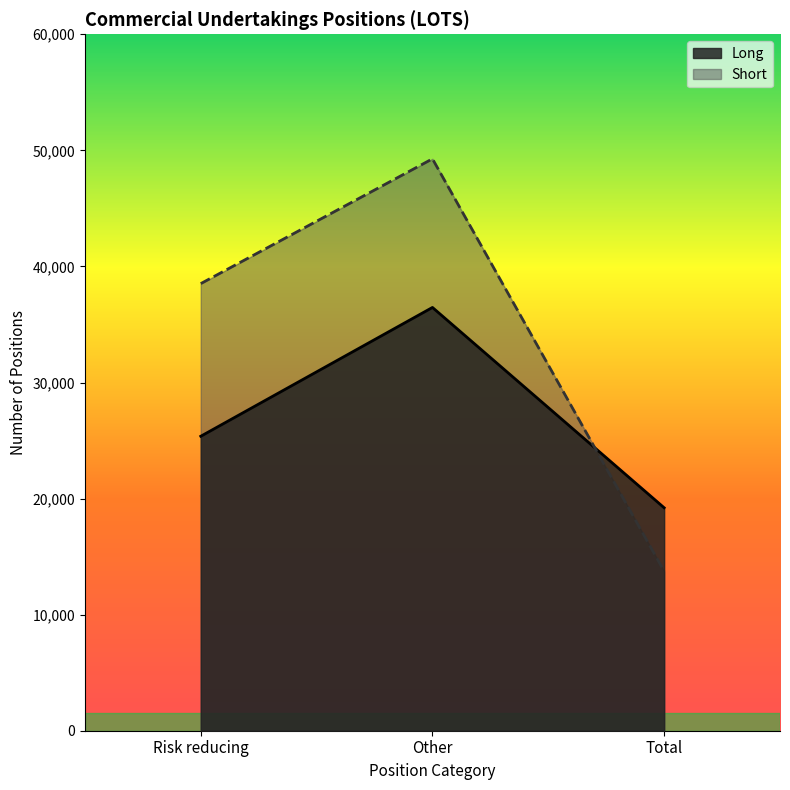

Is it true that Short equals 13739.6 at Total?

True